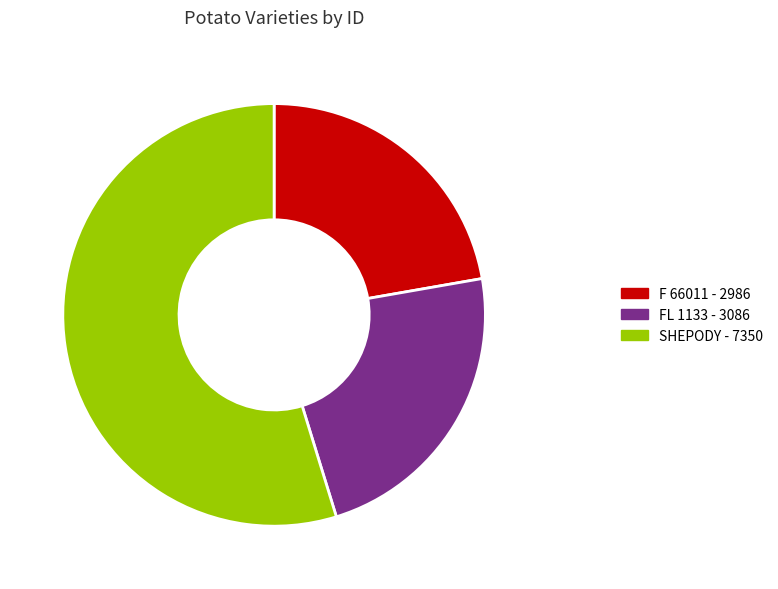

How many slices are in this pie chart?

3